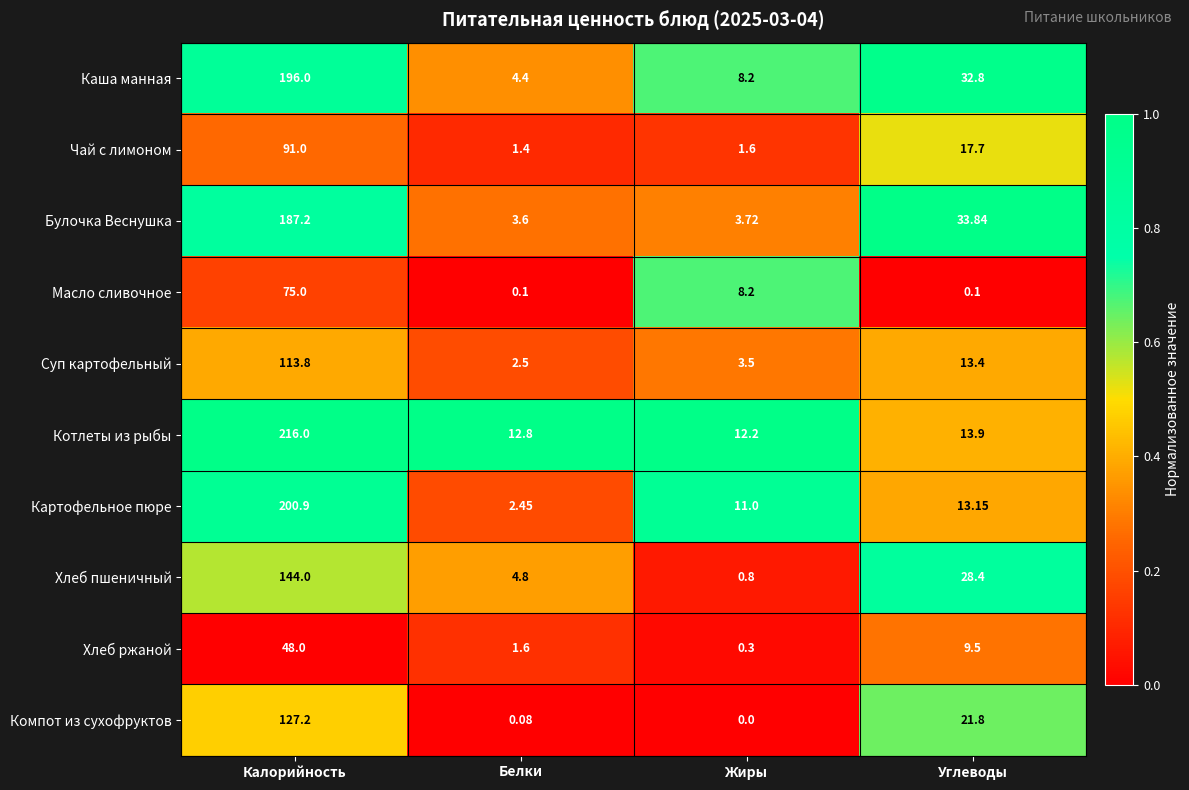

Which series has the largest range (max minus min)?

Котлеты из рыбы